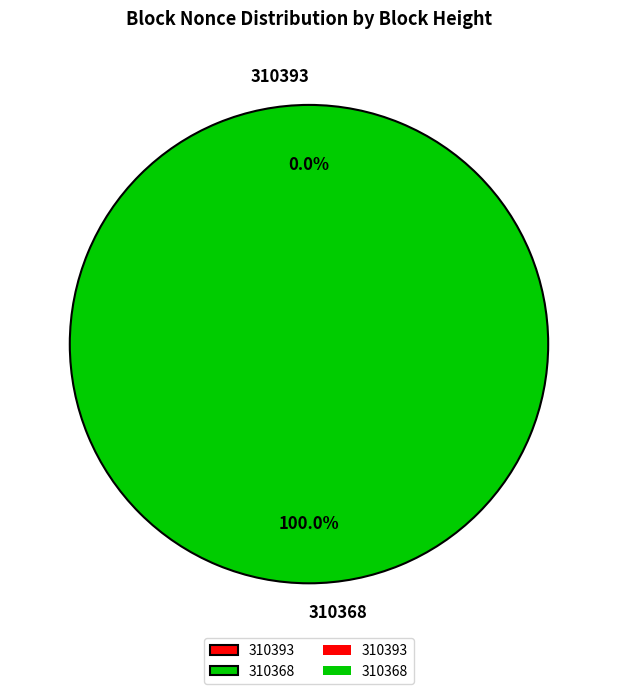

Which has a higher value, 310368 or 310393?

310368